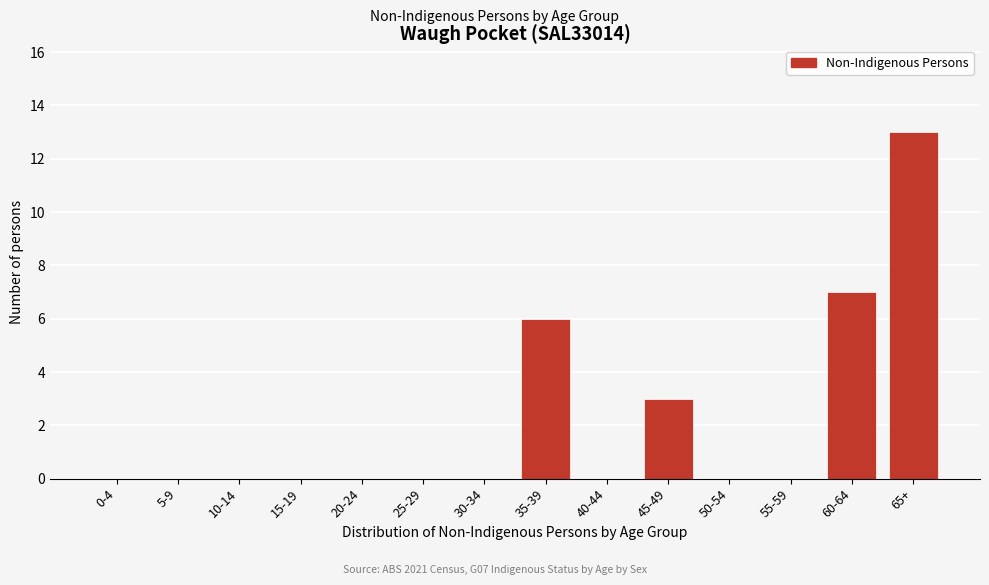

Reading left to right, list all the values displayed in this chart.

0-4=0	5-9=0	10-14=0	15-19=0	20-24=0	25-29=0	30-34=0	35-39=6	40-44=0	45-49=3	50-54=0	55-59=0	60-64=7	65+=13